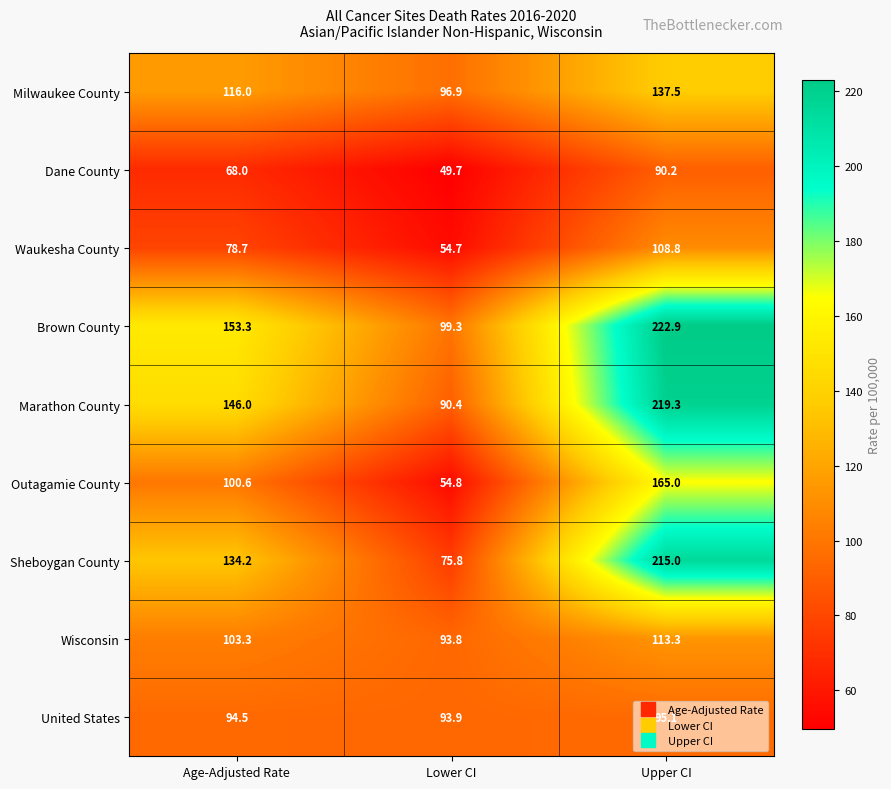

Which series has the widest spread of values?

Sheboygan County